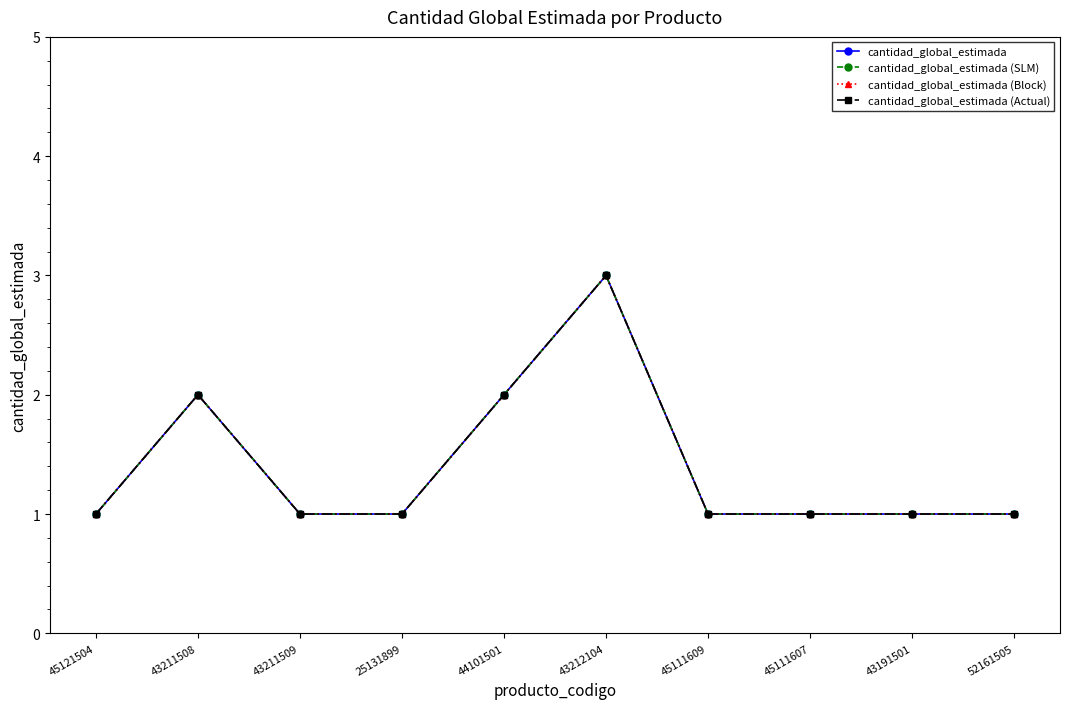

Where is cantidad_global_estimada nearest to the value 2?

43211508